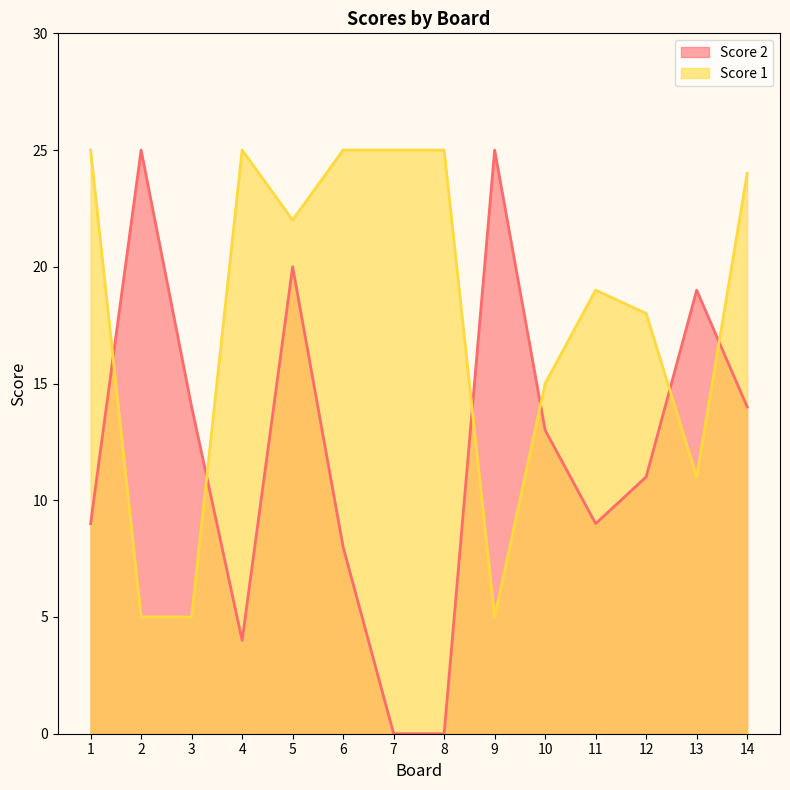

Which series has the largest total across all categories?

Score 1